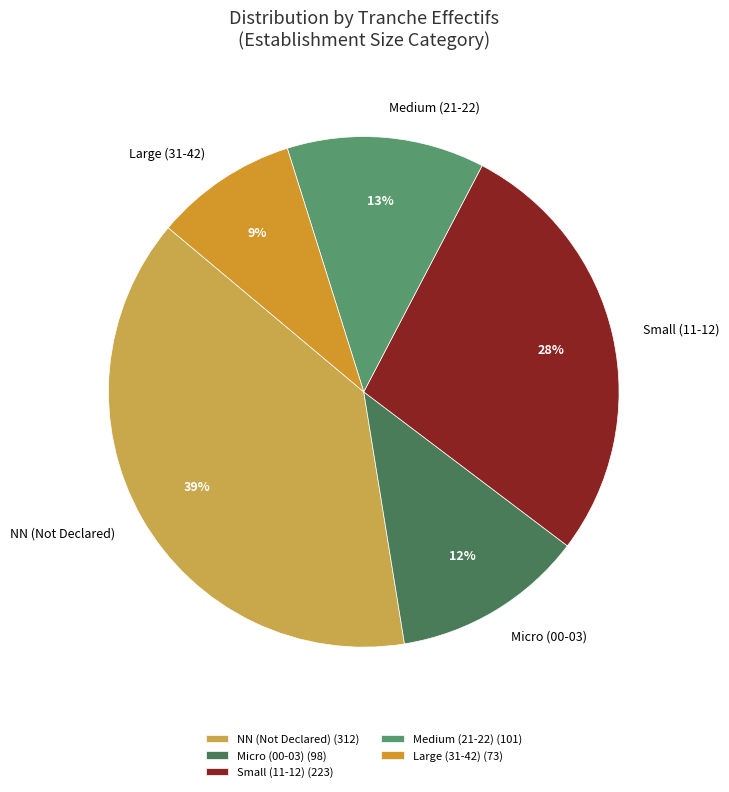

Do NN (Not Declared) and Small (11-12) together represent more than half of the pie?

Yes